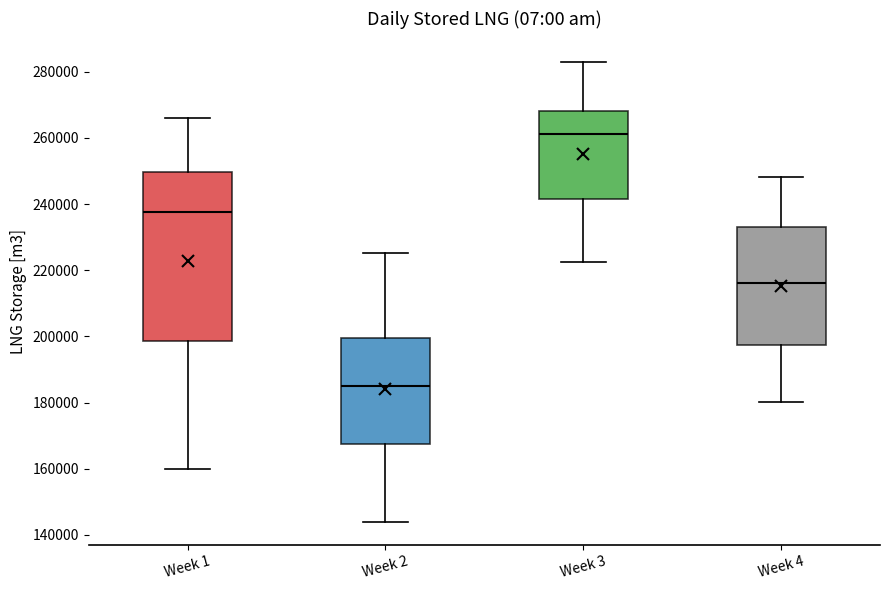

Reading left to right, transcribe this box plot: for each box, give where its median line is, the range the box spans, and where its two whiskers end, as read against the y-axis. The values are not printed on the chart, so give them approximately, as read against the axis.

Week 1: median 238000, box 198000 to 250000, whiskers 160000 to 266000
Week 2: median 186000, box 168000 to 200000, whiskers 144000 to 226000
Week 3: median 262000, box 242000 to 268000, whiskers 222000 to 284000
Week 4: median 216000, box 198000 to 234000, whiskers 180000 to 248000